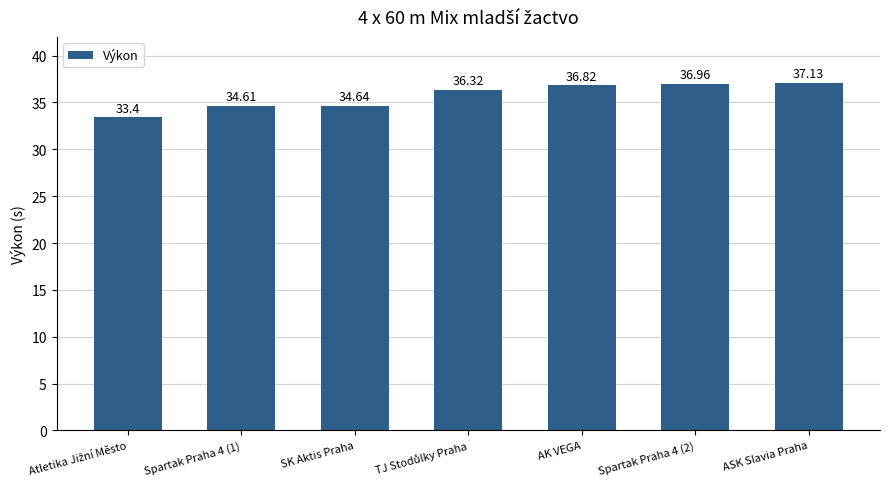

How many bars are there in total?

7